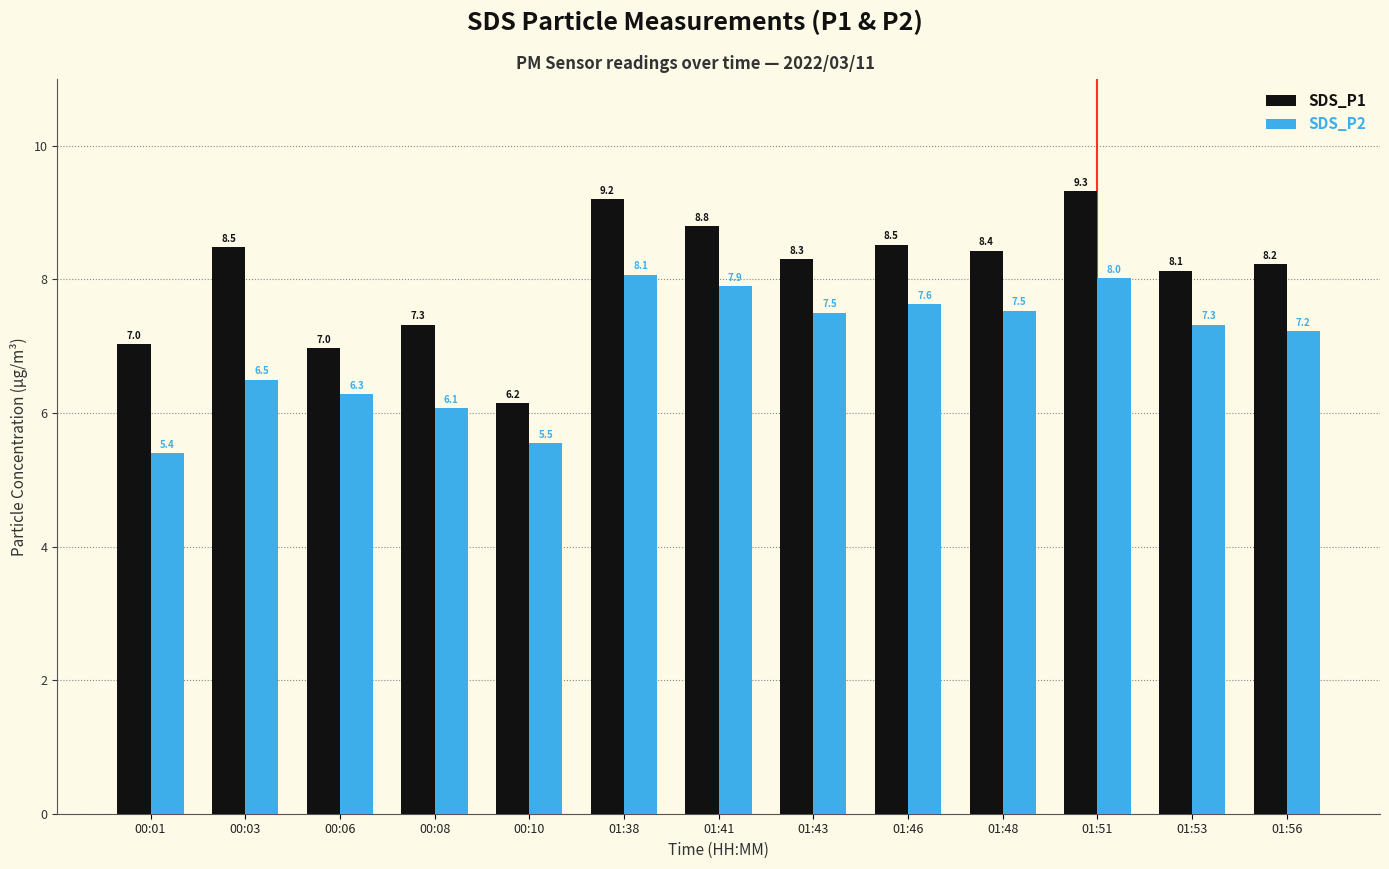

How many categories are shown in the chart?

13